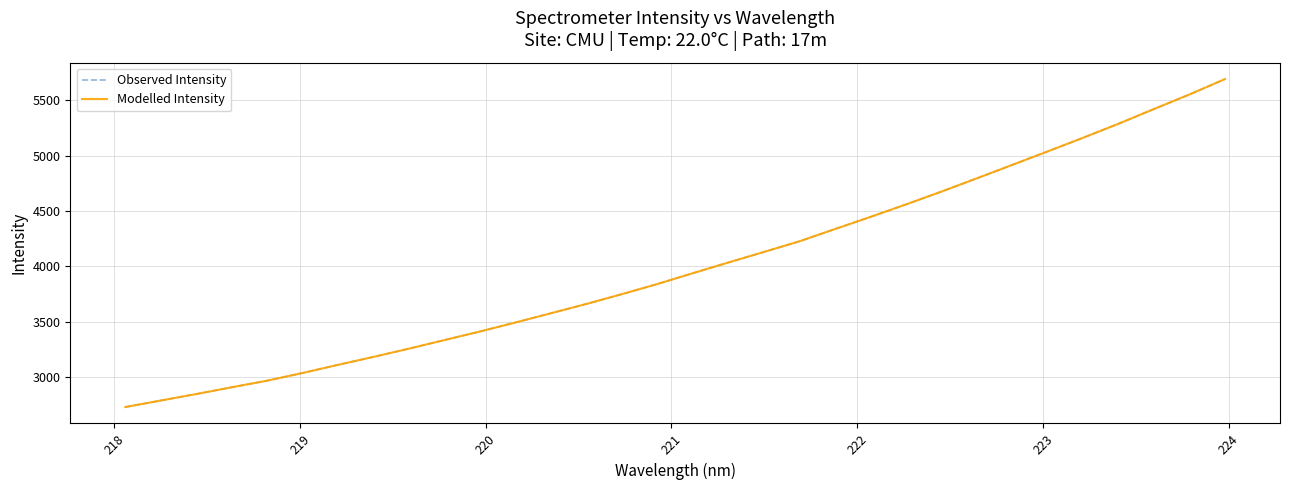

Does the chart display data point markers on the line(s)?

No